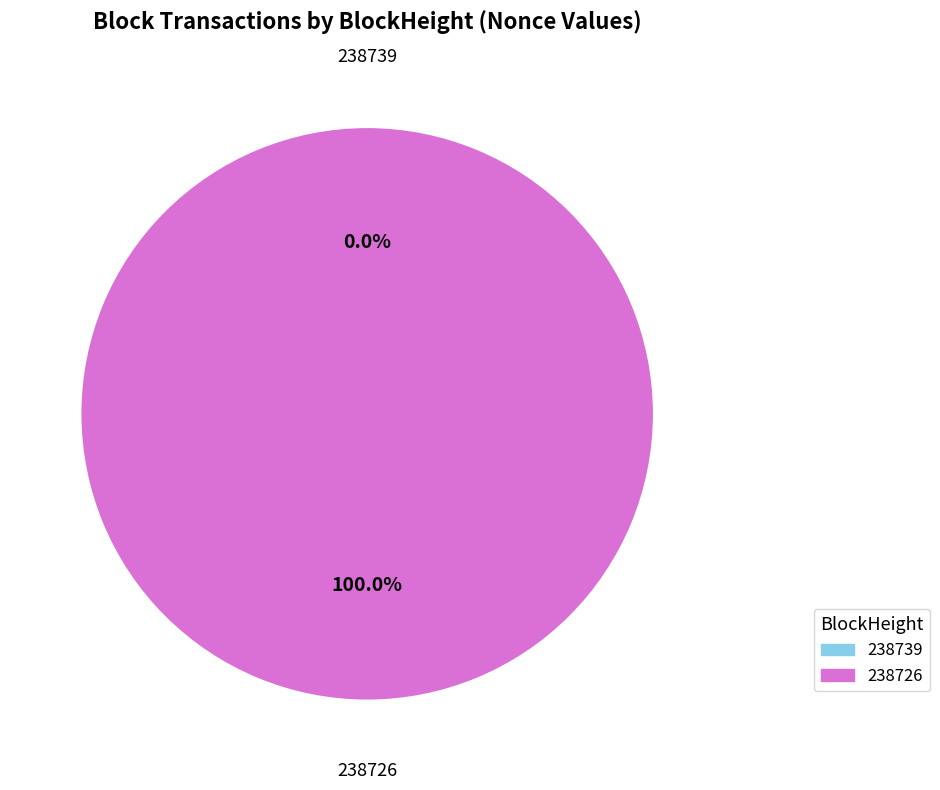

True or false: 238739 accounts for 0% of the total.

True